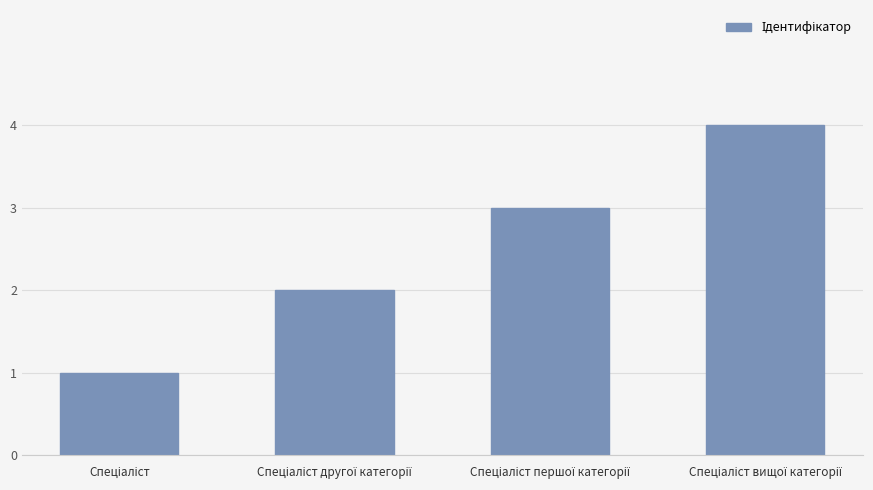

What is the difference between the maximum and minimum values?

3